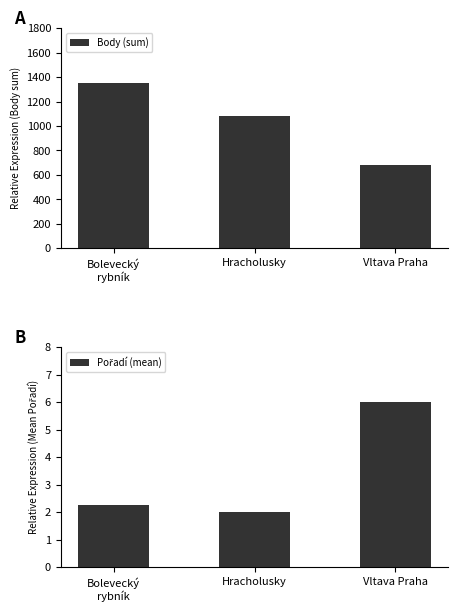

Rank the series by their average value, from lowest to highest.

Pořadí (mean), Body (sum)